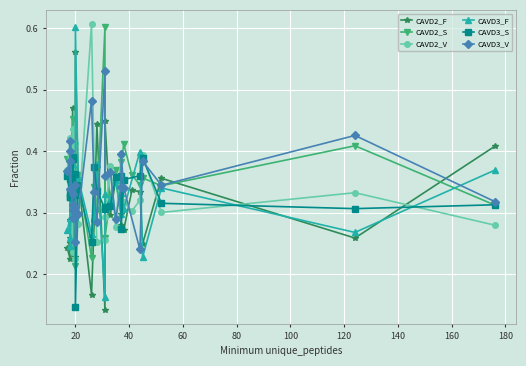

Which series changed the most between 20 and 23?

CAVD2_F